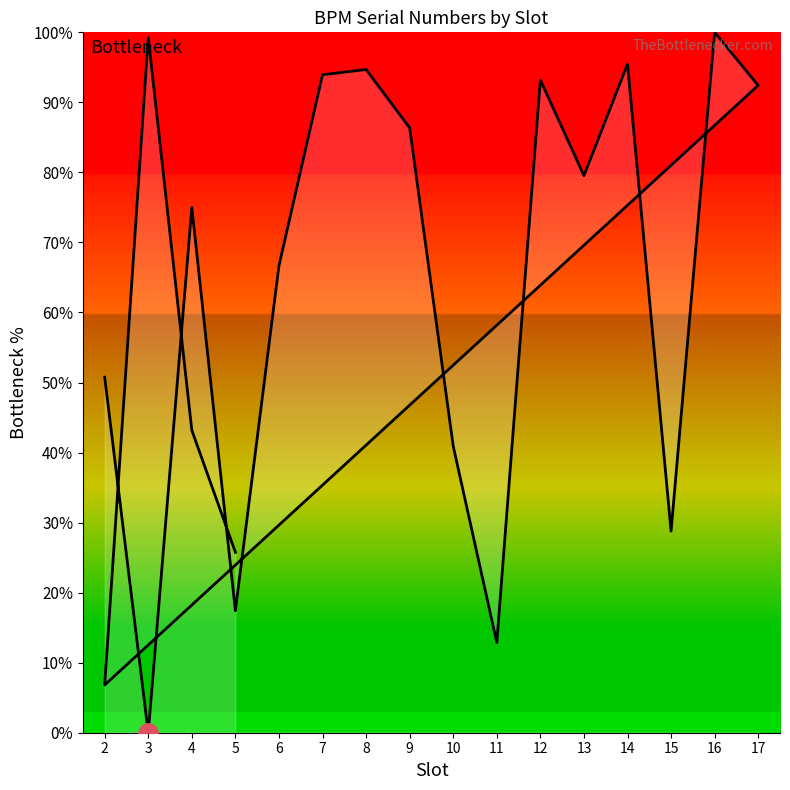

Reading left to right, transcribe all the data shown in this chart.

50.8	0.0	75.0	17.4	66.7	93.9	94.7	86.4	40.9	12.9	93.2	79.5	95.5	28.8	100.0	92.4	6.8	99.2	43.2	25.8